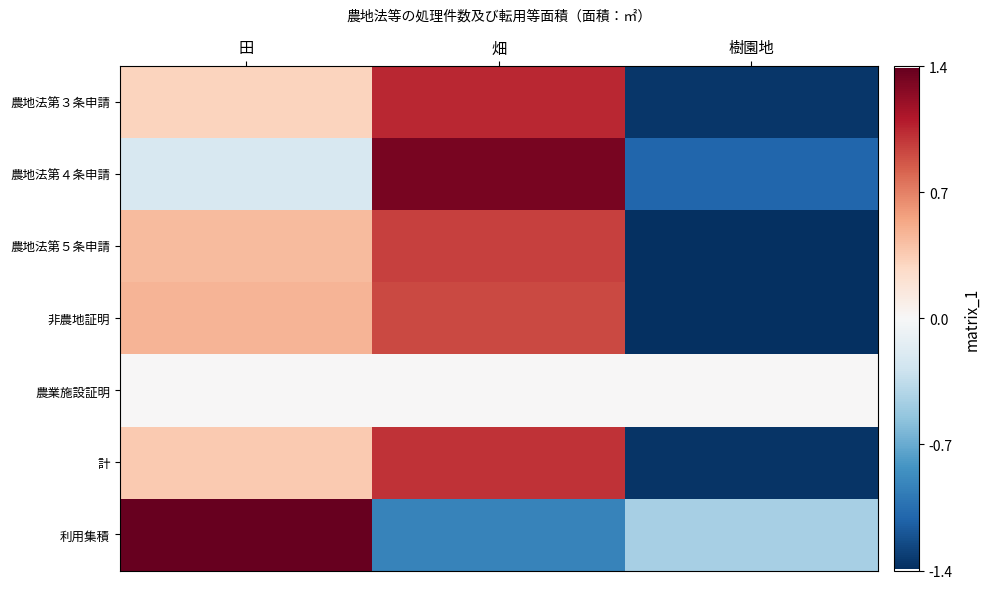

Which series has the largest total across all categories?

農地法第４条申請